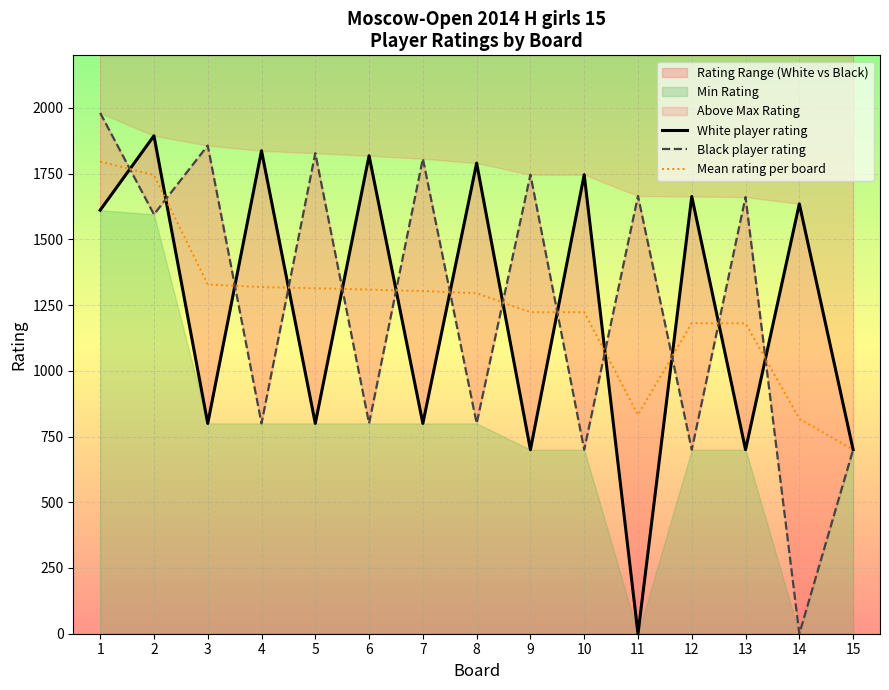

True or false: Mean rating per board has a value of 1747.4 at 4.

False